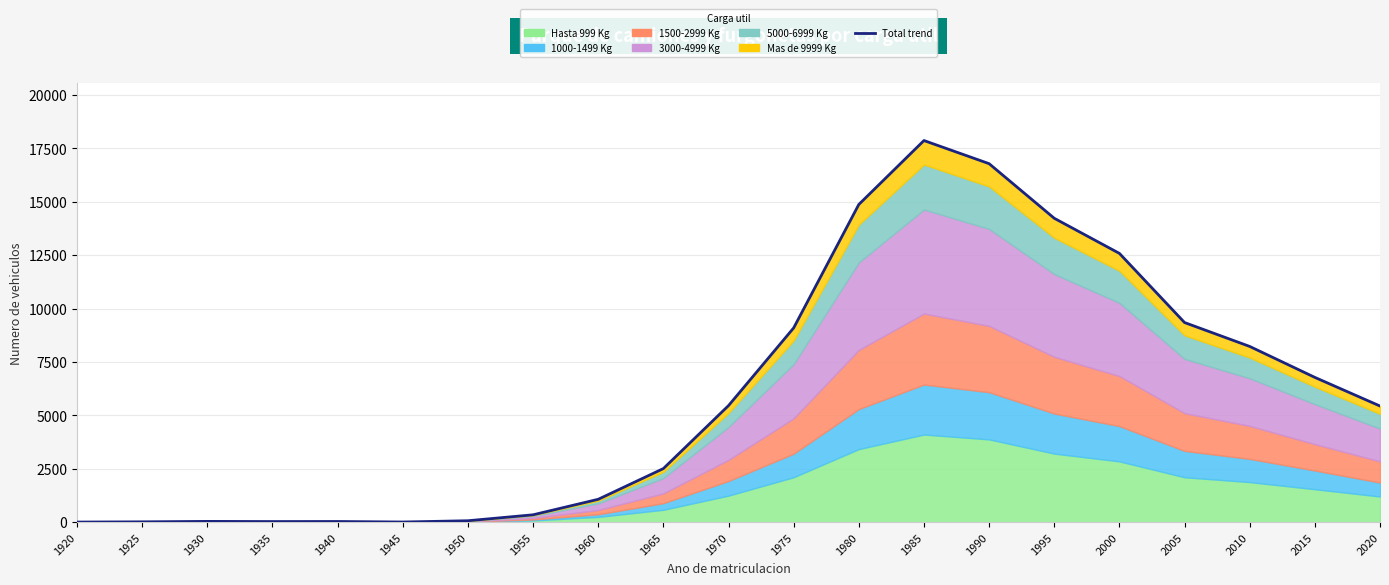

What is the maximum value shown in the chart?

17865